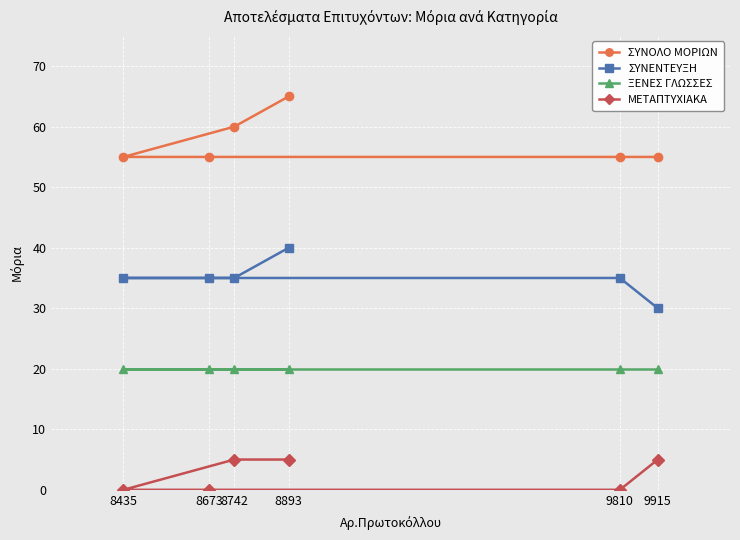

What is the value of the ΣΥΝΟΛΟ ΜΟΡΙΩΝ point at the 4th from the left?

65